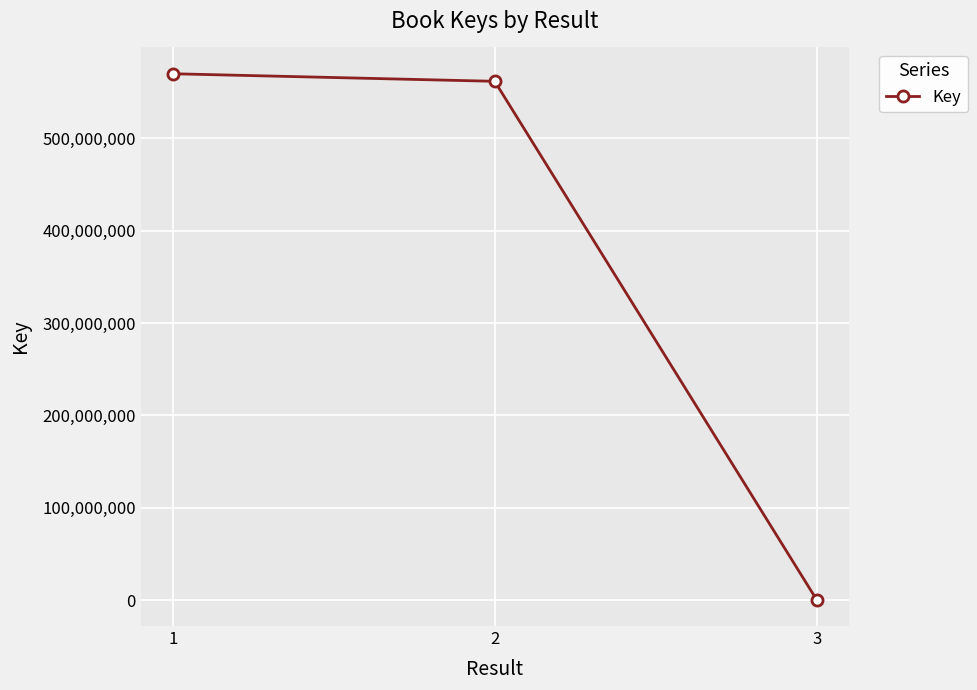

Reading left to right, transcribe all the data shown in this chart.

1=569941594	2=561741536	3=316044